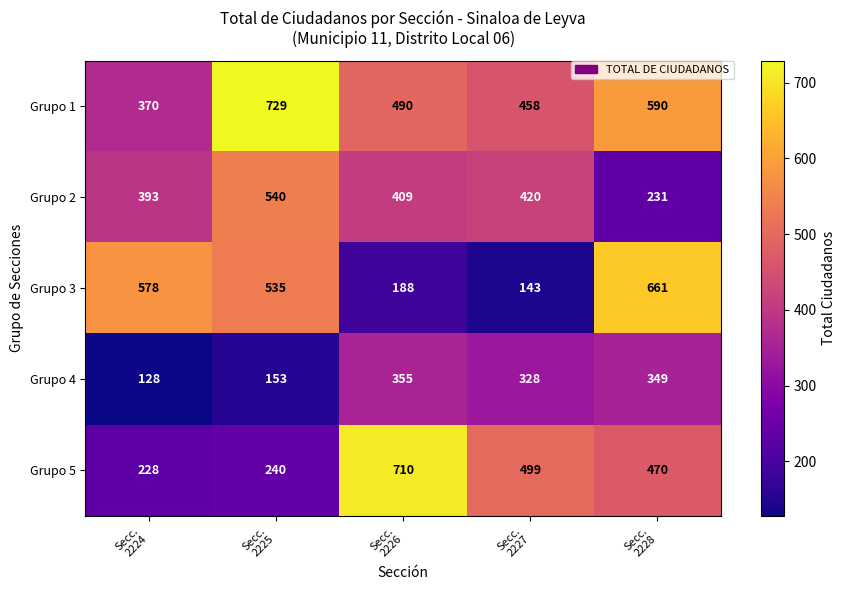

Which series has the largest total across all categories?

Grupo 1